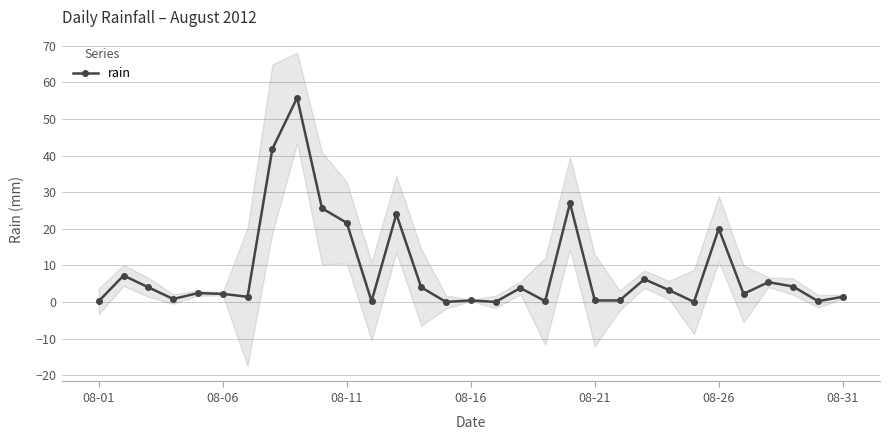

What position from the left is 22?

23